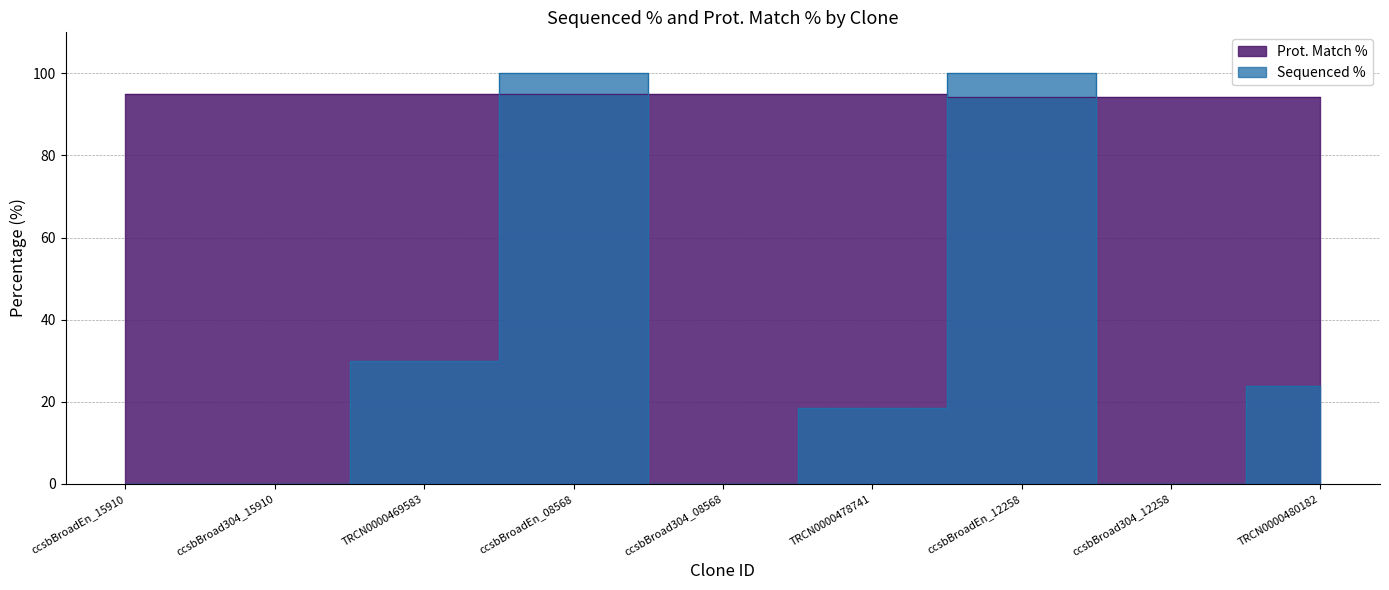

True or false: Sequenced % has a value of 100.0 at ccsbBroadEn_12258.

True